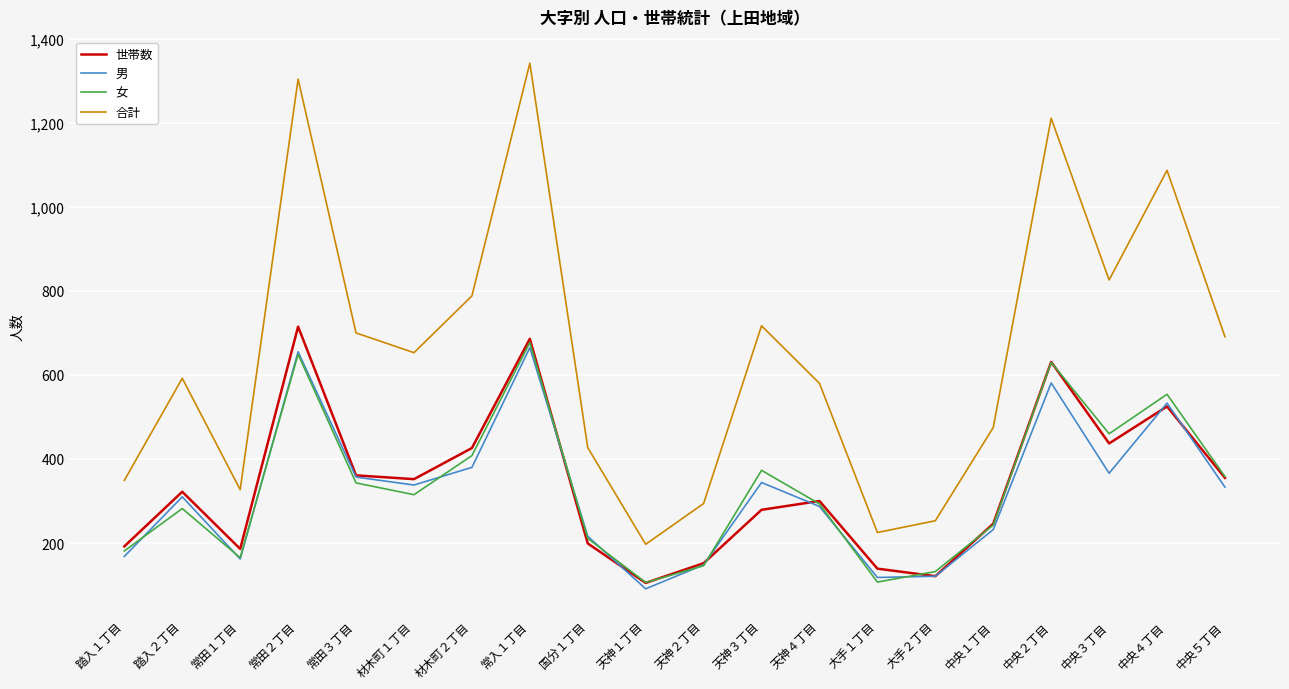

Between which two adjacent categories do 男 and 女 first intersect?

踏入１丁目 and 踏入２丁目